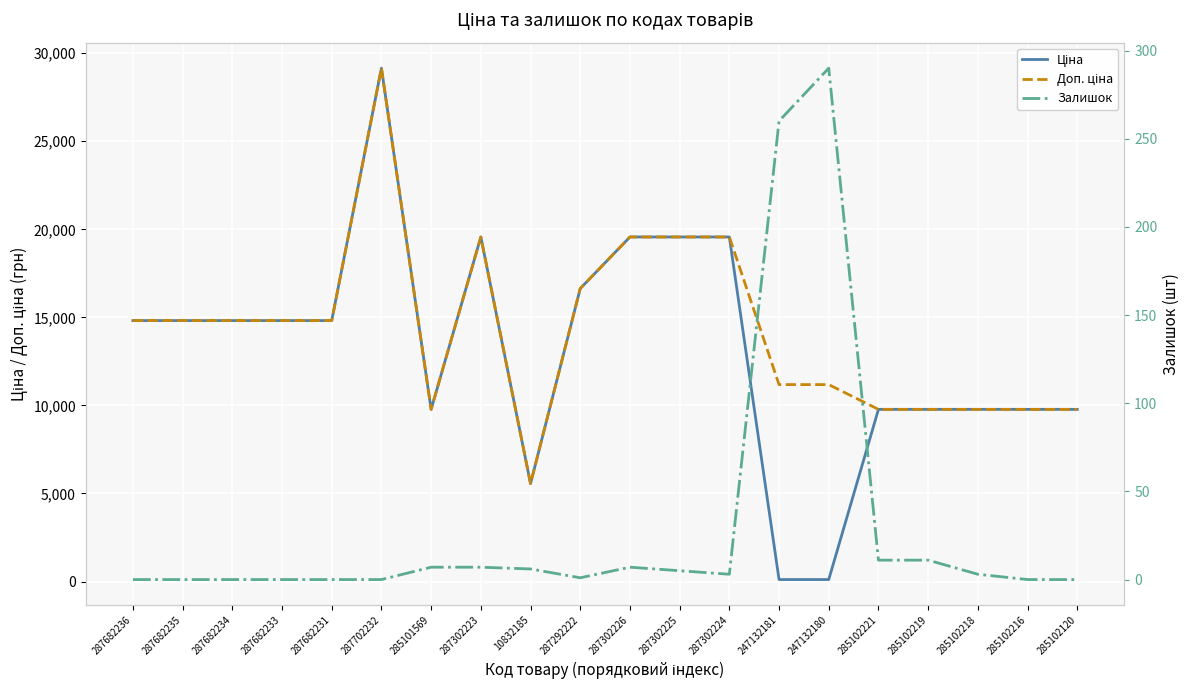

What are all the series names shown in the legend?

Ціна, Доп. ціна, Залишок